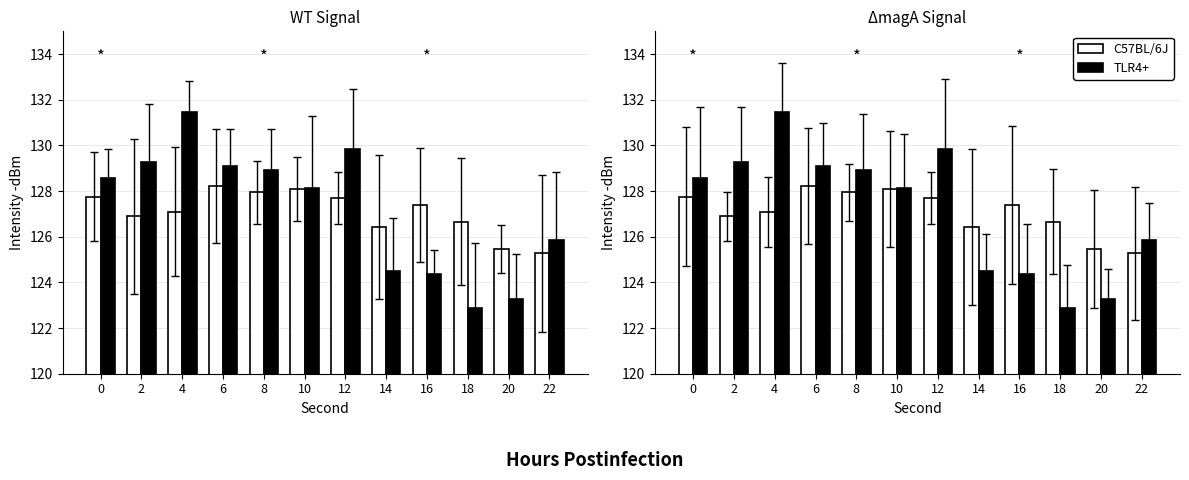

Which series has the widest spread of values?

TLR4+